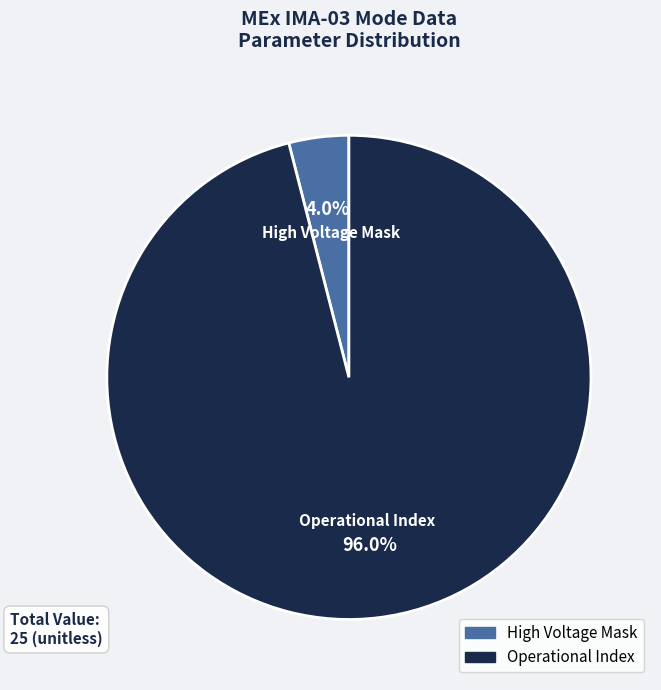

To the nearest percent, what is the average slice percentage?

50%